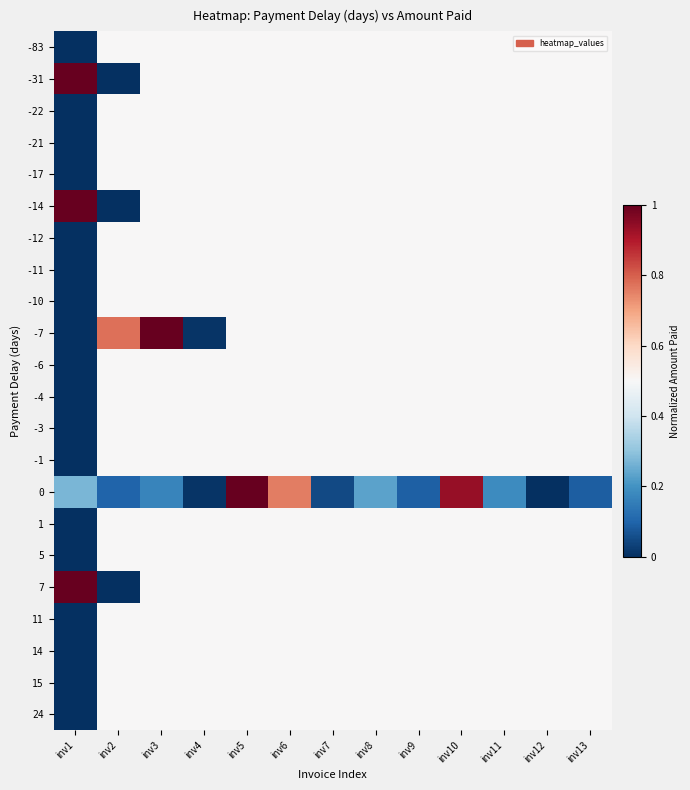

Reading left to right, extract all data points from this chart.

-83: inv1=0.0	inv2=0.5	inv3=0.5	inv4=0.5	inv5=0.5	inv6=0.5	inv7=0.5	inv8=0.5	inv9=0.5	inv10=0.5	inv11=0.5	inv12=0.5	inv13=0.5
-31: inv1=1.0	inv2=0.0	inv3=0.5	inv4=0.5	inv5=0.5	inv6=0.5	inv7=0.5	inv8=0.5	inv9=0.5	inv10=0.5	inv11=0.5	inv12=0.5	inv13=0.5
-22: inv1=0.0	inv2=0.5	inv3=0.5	inv4=0.5	inv5=0.5	inv6=0.5	inv7=0.5	inv8=0.5	inv9=0.5	inv10=0.5	inv11=0.5	inv12=0.5	inv13=0.5
-21: inv1=0.0	inv2=0.5	inv3=0.5	inv4=0.5	inv5=0.5	inv6=0.5	inv7=0.5	inv8=0.5	inv9=0.5	inv10=0.5	inv11=0.5	inv12=0.5	inv13=0.5
-17: inv1=0.0	inv2=0.5	inv3=0.5	inv4=0.5	inv5=0.5	inv6=0.5	inv7=0.5	inv8=0.5	inv9=0.5	inv10=0.5	inv11=0.5	inv12=0.5	inv13=0.5
-14: inv1=1.0	inv2=0.0	inv3=0.5	inv4=0.5	inv5=0.5	inv6=0.5	inv7=0.5	inv8=0.5	inv9=0.5	inv10=0.5	inv11=0.5	inv12=0.5	inv13=0.5
-12: inv1=0.0	inv2=0.5	inv3=0.5	inv4=0.5	inv5=0.5	inv6=0.5	inv7=0.5	inv8=0.5	inv9=0.5	inv10=0.5	inv11=0.5	inv12=0.5	inv13=0.5
-11: inv1=0.0	inv2=0.5	inv3=0.5	inv4=0.5	inv5=0.5	inv6=0.5	inv7=0.5	inv8=0.5	inv9=0.5	inv10=0.5	inv11=0.5	inv12=0.5	inv13=0.5
-10: inv1=0.0	inv2=0.5	inv3=0.5	inv4=0.5	inv5=0.5	inv6=0.5	inv7=0.5	inv8=0.5	inv9=0.5	inv10=0.5	inv11=0.5	inv12=0.5	inv13=0.5
-7: inv1=0.0	inv2=0.8	inv3=1.0	inv4=0.0	inv5=0.5	inv6=0.5	inv7=0.5	inv8=0.5	inv9=0.5	inv10=0.5	inv11=0.5	inv12=0.5	inv13=0.5
-6: inv1=0.0	inv2=0.5	inv3=0.5	inv4=0.5	inv5=0.5	inv6=0.5	inv7=0.5	inv8=0.5	inv9=0.5	inv10=0.5	inv11=0.5	inv12=0.5	inv13=0.5
-4: inv1=0.0	inv2=0.5	inv3=0.5	inv4=0.5	inv5=0.5	inv6=0.5	inv7=0.5	inv8=0.5	inv9=0.5	inv10=0.5	inv11=0.5	inv12=0.5	inv13=0.5
-3: inv1=0.0	inv2=0.5	inv3=0.5	inv4=0.5	inv5=0.5	inv6=0.5	inv7=0.5	inv8=0.5	inv9=0.5	inv10=0.5	inv11=0.5	inv12=0.5	inv13=0.5
-1: inv1=0.0	inv2=0.5	inv3=0.5	inv4=0.5	inv5=0.5	inv6=0.5	inv7=0.5	inv8=0.5	inv9=0.5	inv10=0.5	inv11=0.5	inv12=0.5	inv13=0.5
0: inv1=0.3	inv2=0.1	inv3=0.2	inv4=0.0	inv5=1.0	inv6=0.8	inv7=0.0	inv8=0.2	inv9=0.1	inv10=0.9	inv11=0.2	inv12=0.0	inv13=0.1
1: inv1=0.0	inv2=0.5	inv3=0.5	inv4=0.5	inv5=0.5	inv6=0.5	inv7=0.5	inv8=0.5	inv9=0.5	inv10=0.5	inv11=0.5	inv12=0.5	inv13=0.5
5: inv1=0.0	inv2=0.5	inv3=0.5	inv4=0.5	inv5=0.5	inv6=0.5	inv7=0.5	inv8=0.5	inv9=0.5	inv10=0.5	inv11=0.5	inv12=0.5	inv13=0.5
7: inv1=1.0	inv2=0.0	inv3=0.5	inv4=0.5	inv5=0.5	inv6=0.5	inv7=0.5	inv8=0.5	inv9=0.5	inv10=0.5	inv11=0.5	inv12=0.5	inv13=0.5
11: inv1=0.0	inv2=0.5	inv3=0.5	inv4=0.5	inv5=0.5	inv6=0.5	inv7=0.5	inv8=0.5	inv9=0.5	inv10=0.5	inv11=0.5	inv12=0.5	inv13=0.5
14: inv1=0.0	inv2=0.5	inv3=0.5	inv4=0.5	inv5=0.5	inv6=0.5	inv7=0.5	inv8=0.5	inv9=0.5	inv10=0.5	inv11=0.5	inv12=0.5	inv13=0.5
15: inv1=0.0	inv2=0.5	inv3=0.5	inv4=0.5	inv5=0.5	inv6=0.5	inv7=0.5	inv8=0.5	inv9=0.5	inv10=0.5	inv11=0.5	inv12=0.5	inv13=0.5
24: inv1=0.0	inv2=0.5	inv3=0.5	inv4=0.5	inv5=0.5	inv6=0.5	inv7=0.5	inv8=0.5	inv9=0.5	inv10=0.5	inv11=0.5	inv12=0.5	inv13=0.5